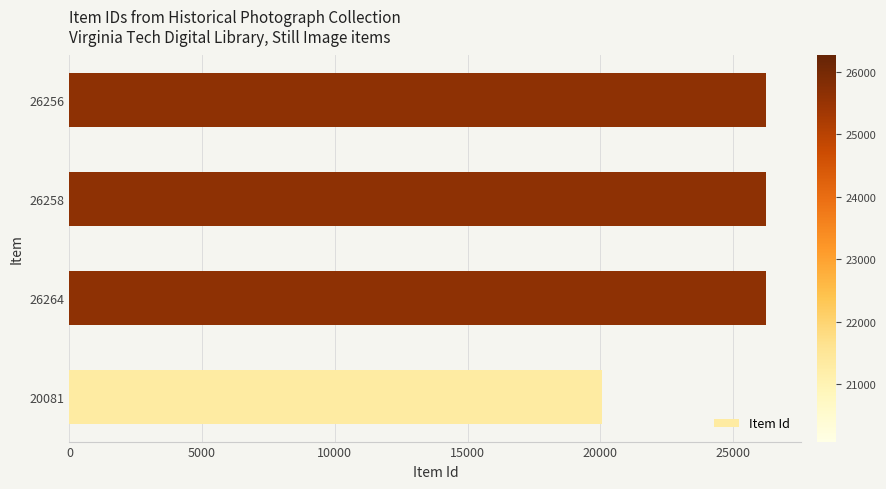

How many data points are less than 26258?

2